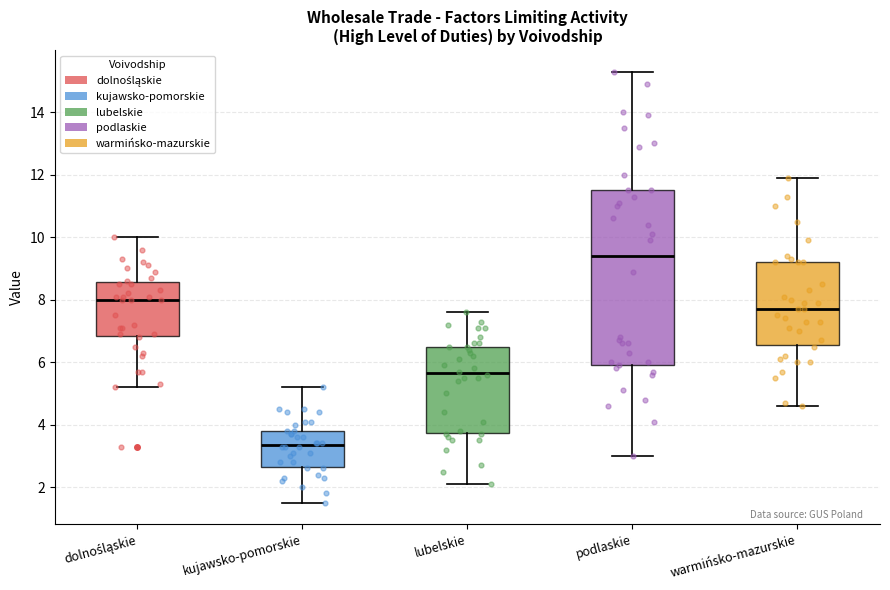

Reading left to right, read every box against the y-axis: the position of its median line, the range the box covers, and the ends of its whiskers. The values are not printed on the chart, so give them approximately, as read against the axis.

dolnośląskie: median 8.0, box 6.8 to 8.6, whiskers 5.2 to 10.0
kujawsko-pomorskie: median 3.4, box 2.6 to 3.8, whiskers 1.6 to 5.2
lubelskie: median 5.6, box 3.8 to 6.6, whiskers 2.2 to 7.6
podlaskie: median 9.4, box 6.0 to 11.6, whiskers 3.0 to 15.4
warmińsko-mazurskie: median 7.8, box 6.6 to 9.2, whiskers 4.6 to 12.0